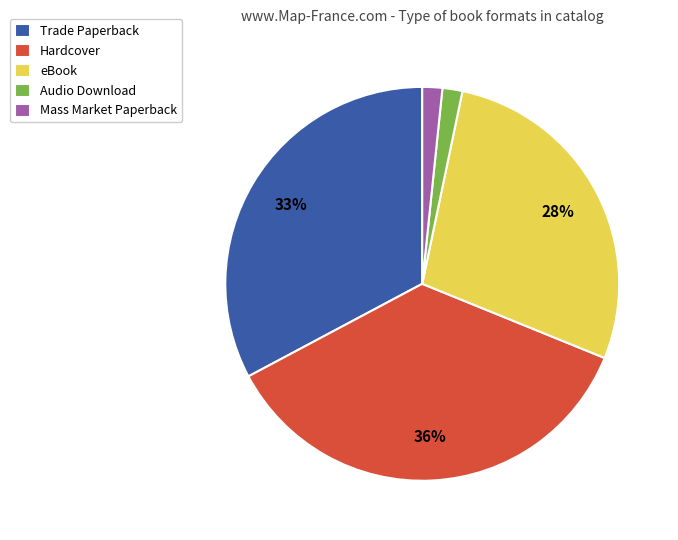

To the nearest percent, what is the difference between the Mass Market Paperback and Trade Paperback slice percentages?

31%